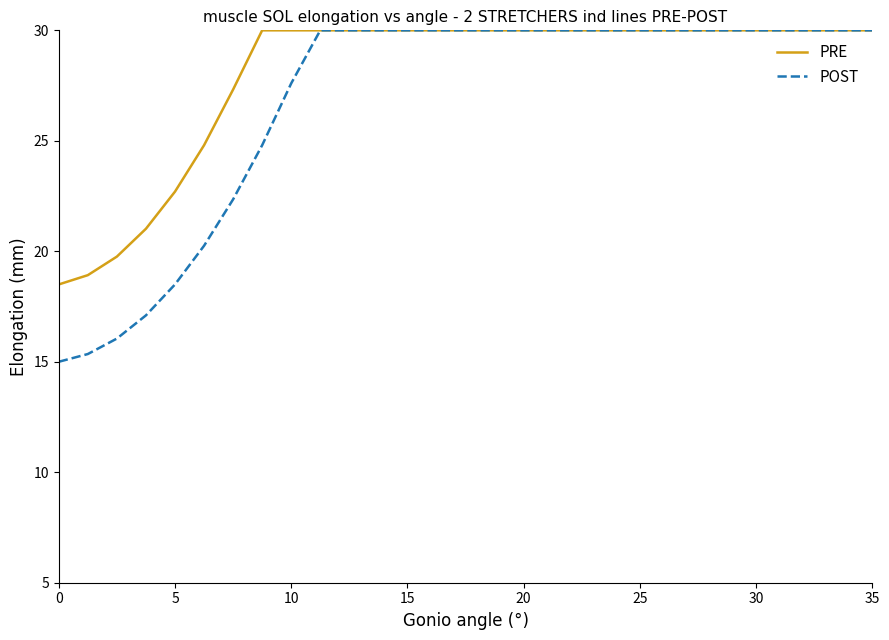

Which series has the widest spread of values?

POST